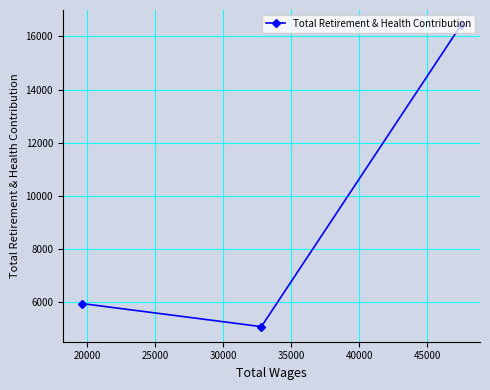

What is the value of the 3rd point from the left?

16427